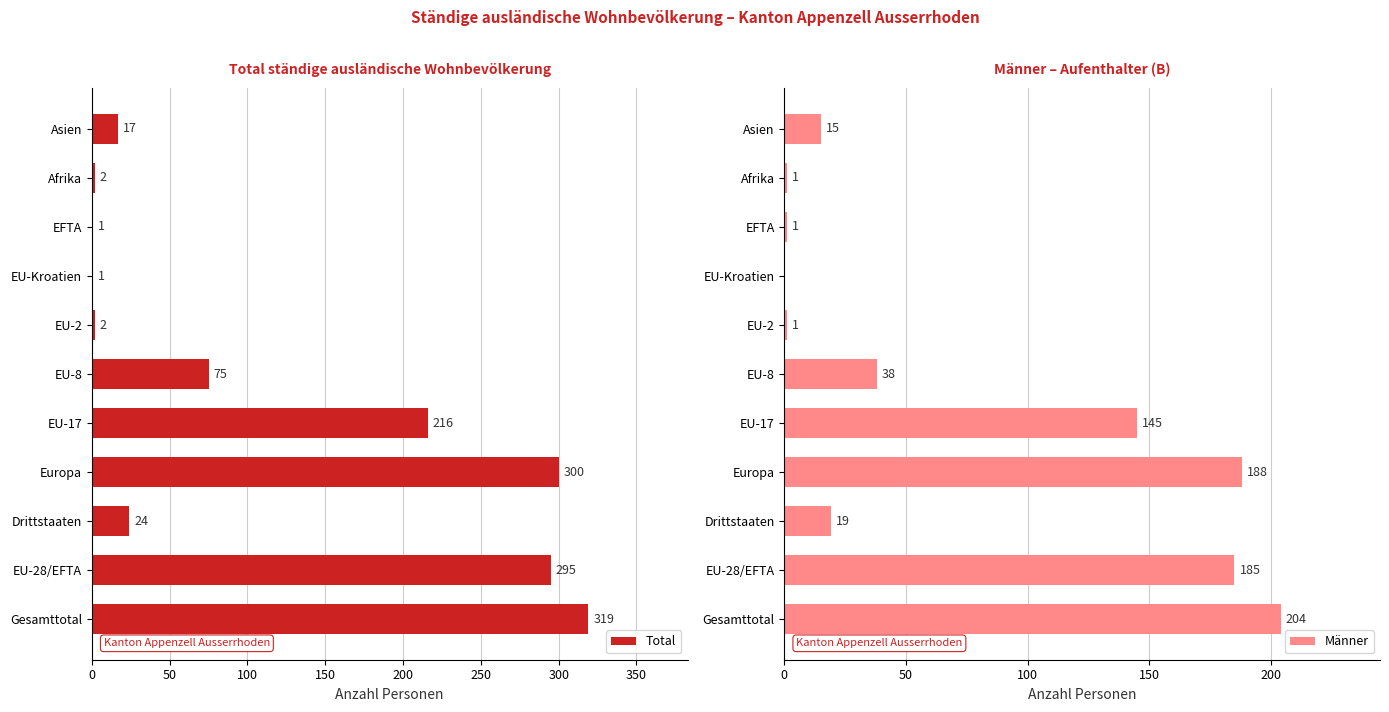

What is the value of the Männer bar at the 11th from the left?

15